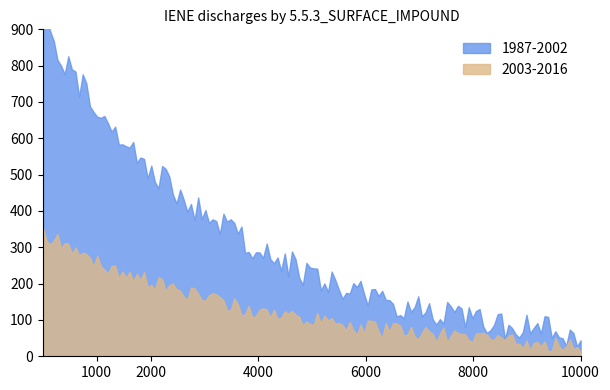

True or false: 1987-2002 and 2003-2016 cross at least once.

False